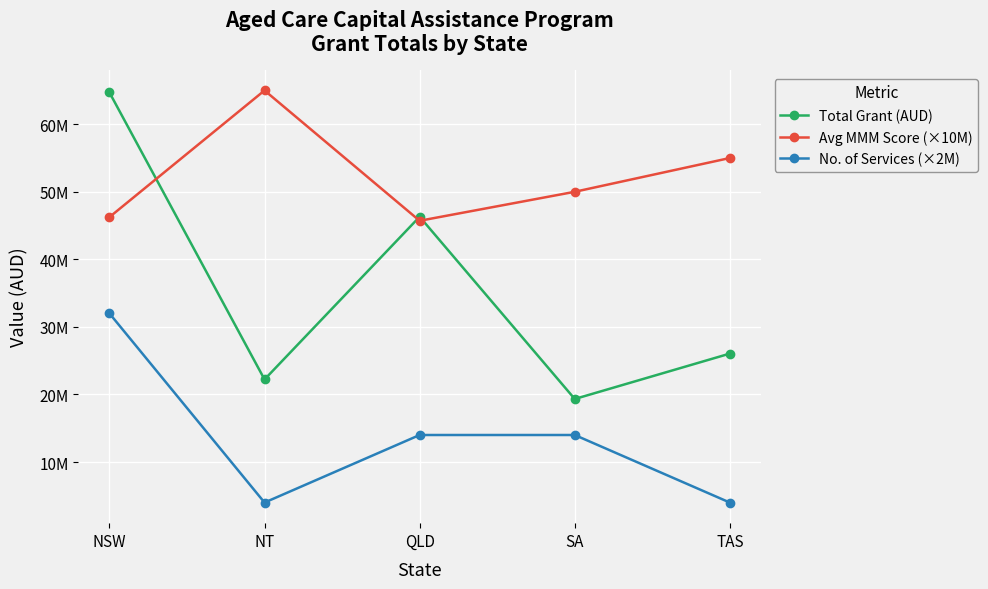

True or false: No. of Services (×2M) has more than 2 interior local peaks.

False